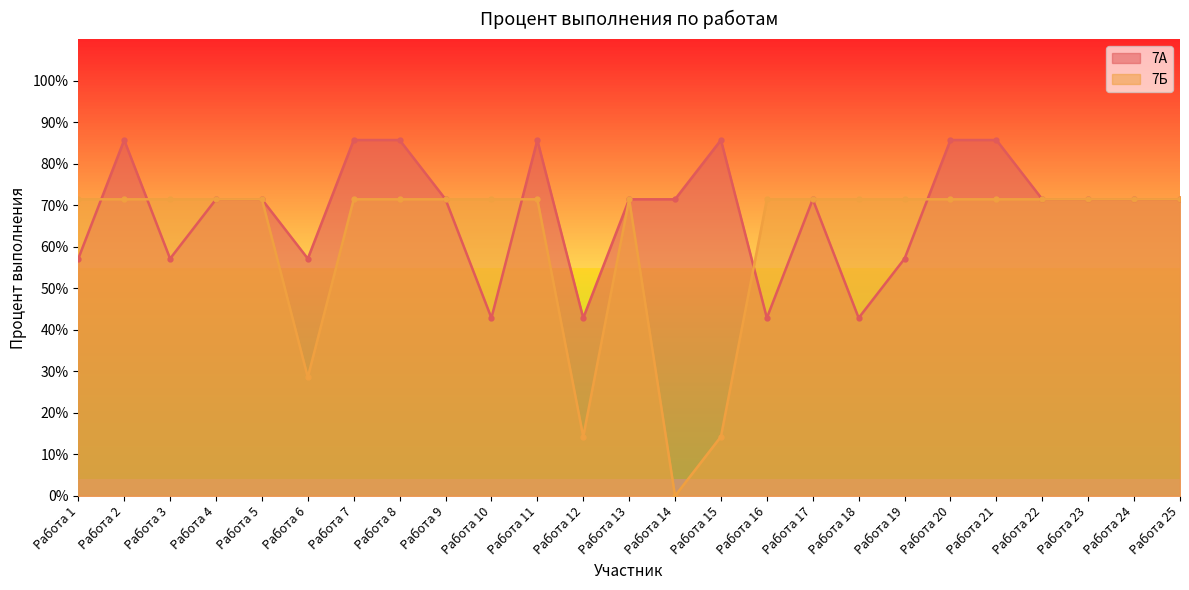

The value of 7Б at Работа 6 is 28.6. True or false?

True